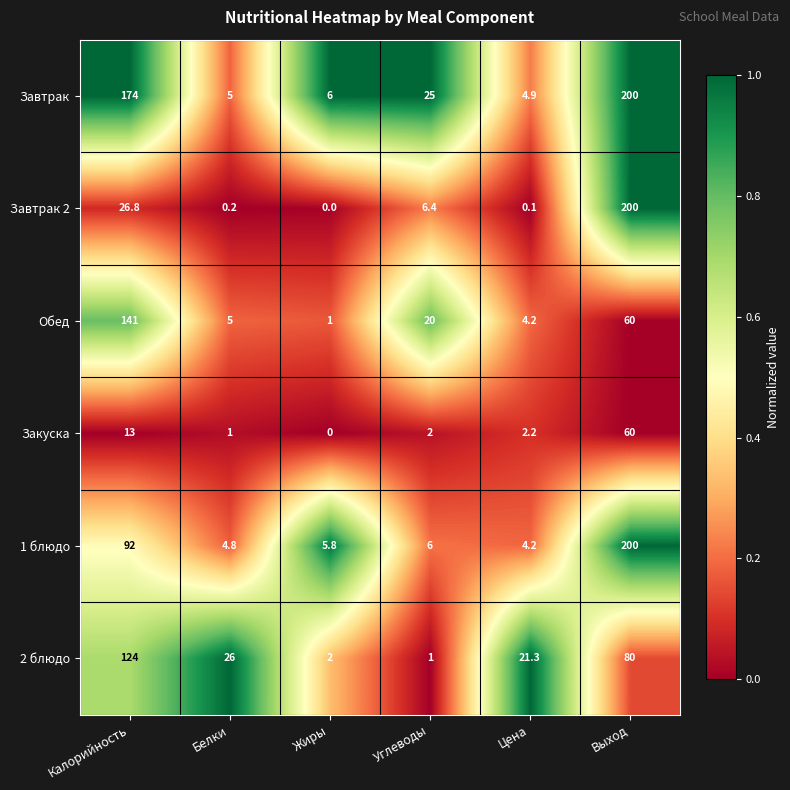

What is the spread (max minus min) of values at Калорийность?

161.0